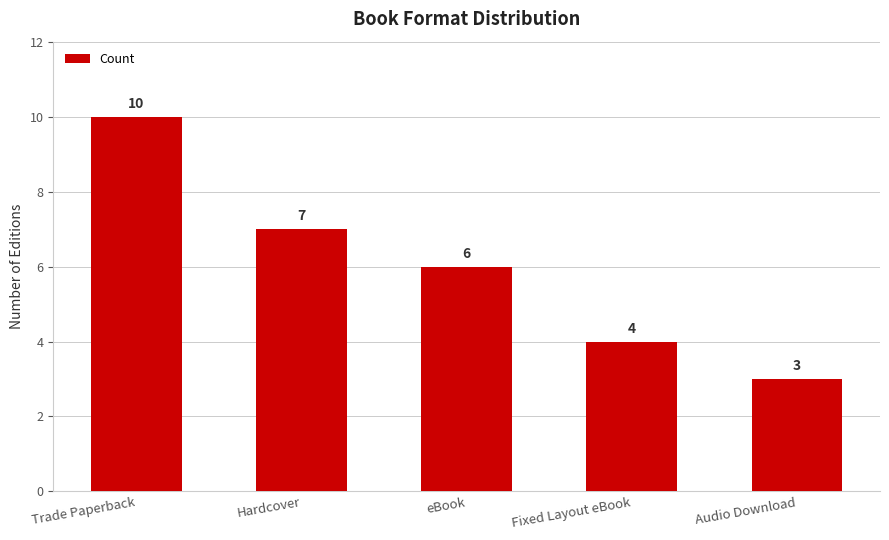

How many data points does each series have?

5